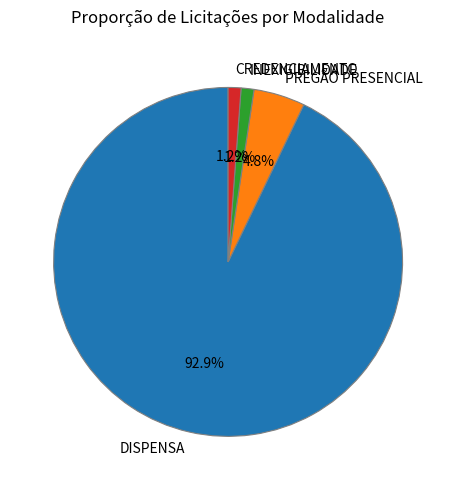

Which category has the biggest portion of the pie?

DISPENSA